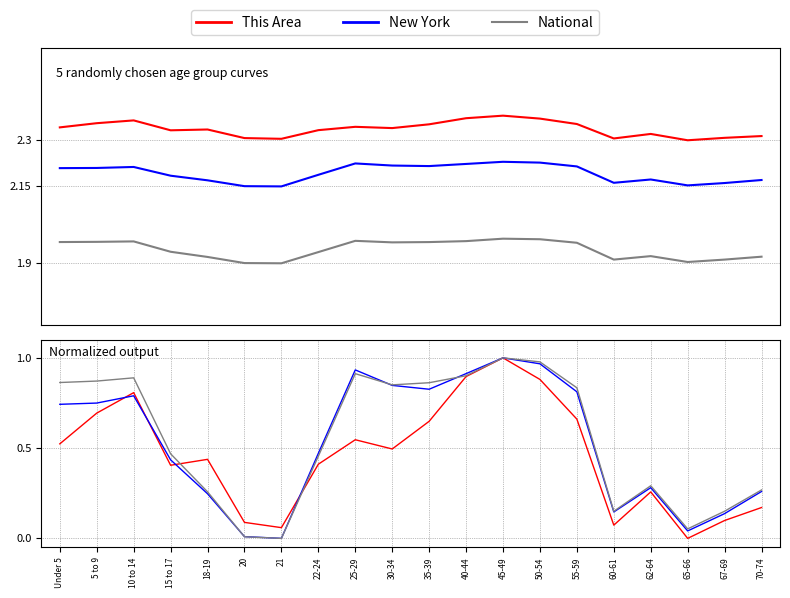

The value of National at 20 is 0.0. True or false?

True